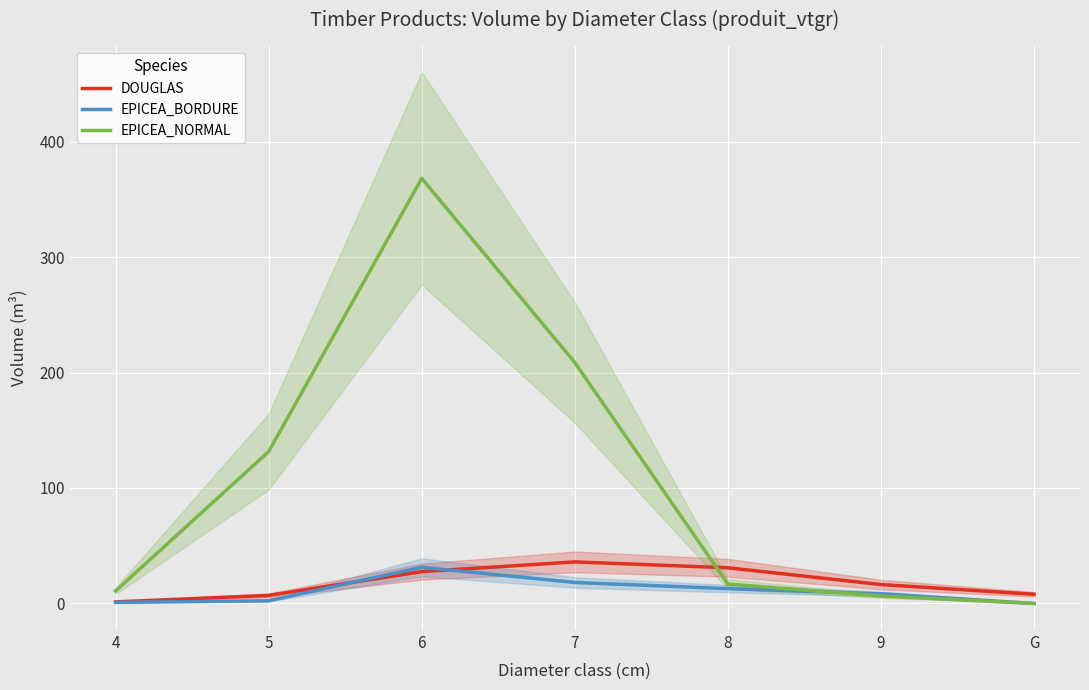

Reading left to right, what are all the values shown in this chart?

DOUGLAS: 4=1.3	5=7.0	6=27.6	7=36.0	8=30.9	9=16.4	G=8.0
EPICEA_BORDURE: 4=0.9	5=2.3	6=31.3	7=18.2	8=12.9	9=8.3	G=0.0
EPICEA_NORMAL: 4=10.8	5=131.5	6=368.1	7=208.7	8=16.8	9=6.4	G=0.0